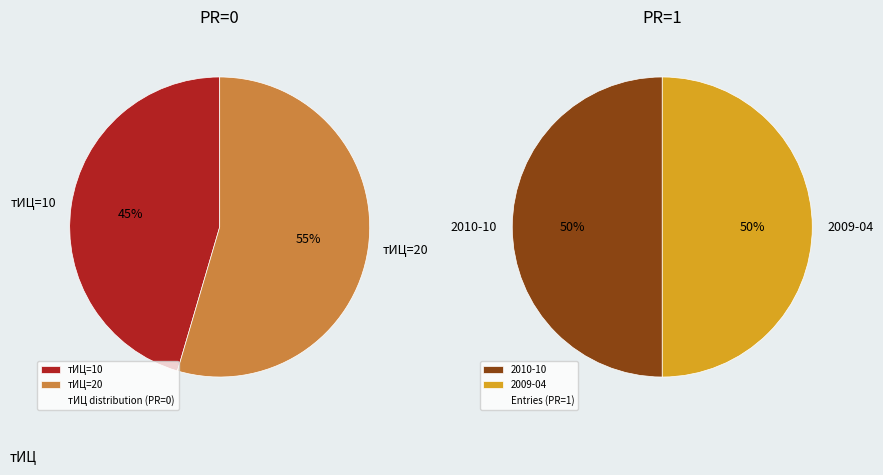

Is it true that 2009-02-07 is 7% of the pie?

False